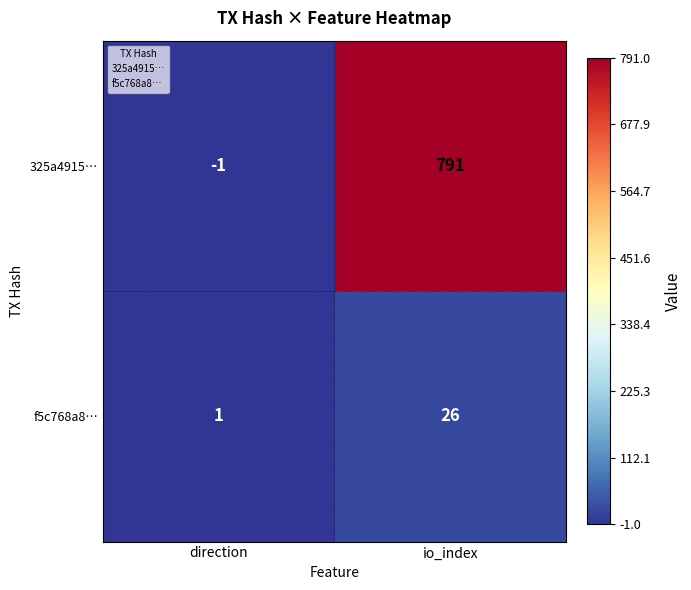

What value does the f5c768a8… series have at io_index?

26